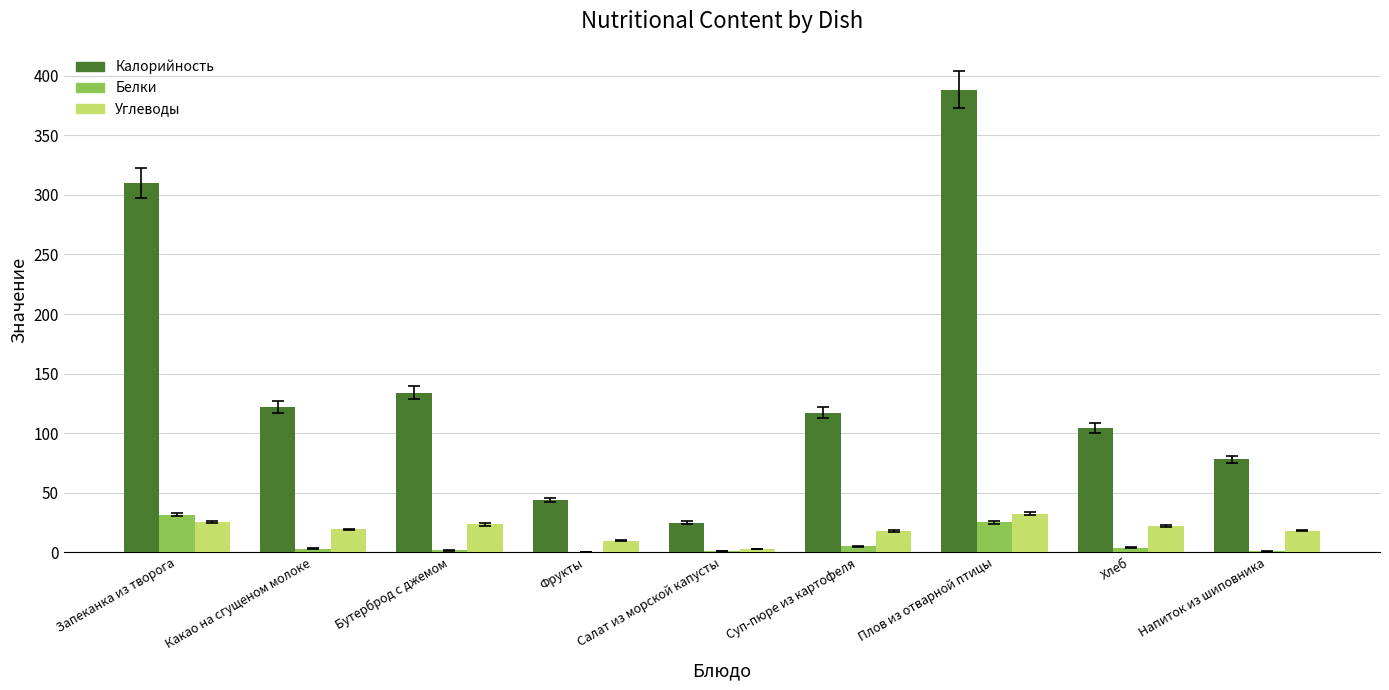

Which series changed the most between Бутерброд с джемом and Напиток из шиповника?

Калорийность